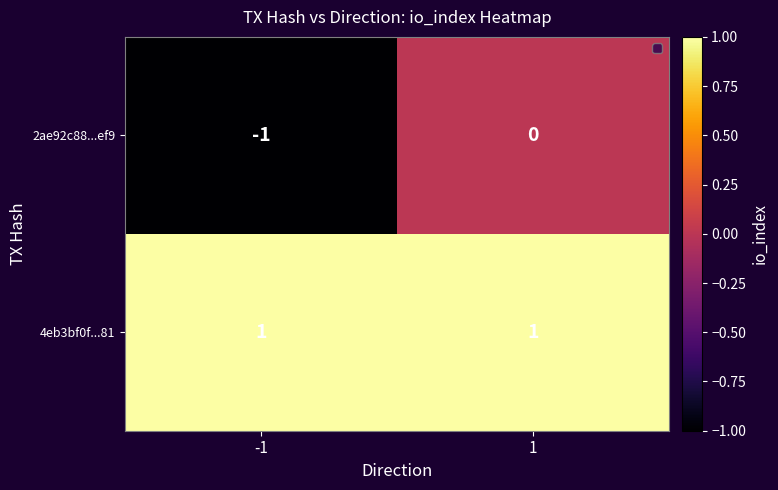

Which label corresponds to the smallest value in the chart?

-1